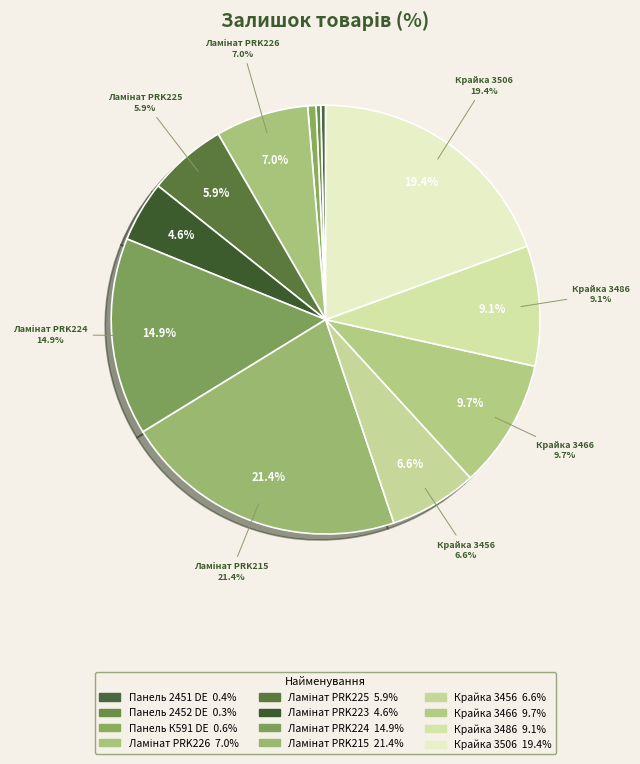

What percentage is NOT represented by Ламінат AGT Pruva PRK226?

93.0%